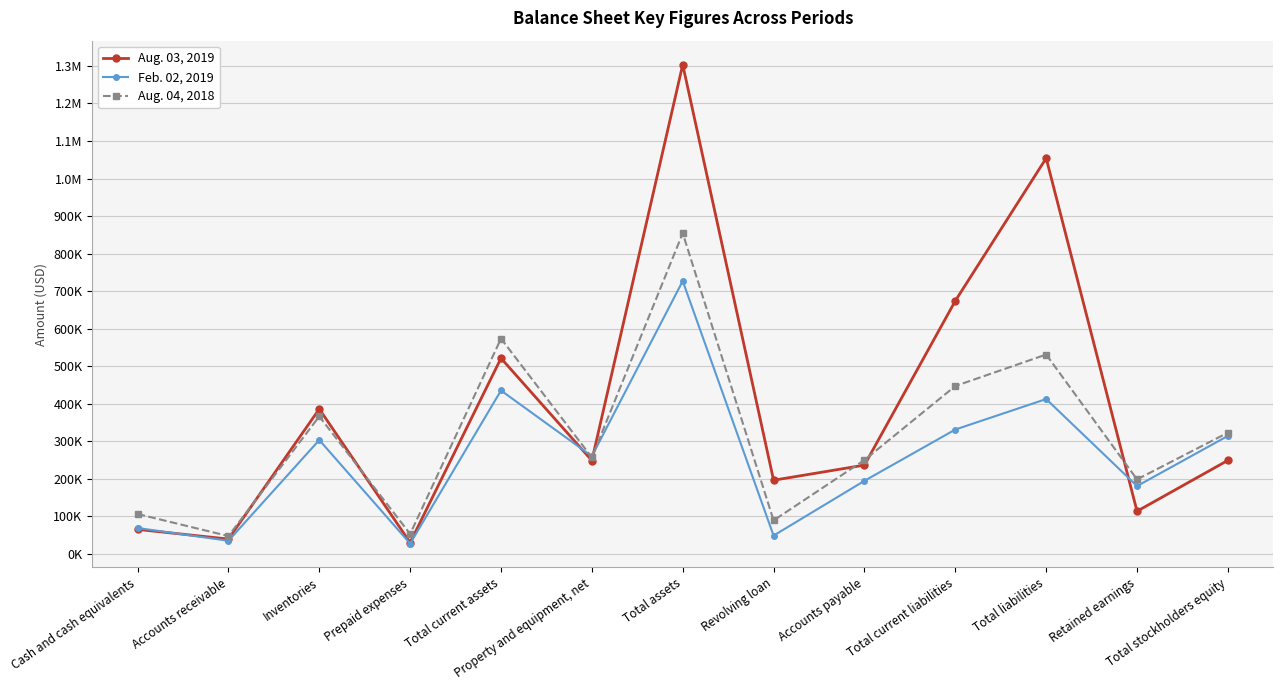

True or false: Feb. 02, 2019 and Aug. 03, 2019 intersect in this chart.

True